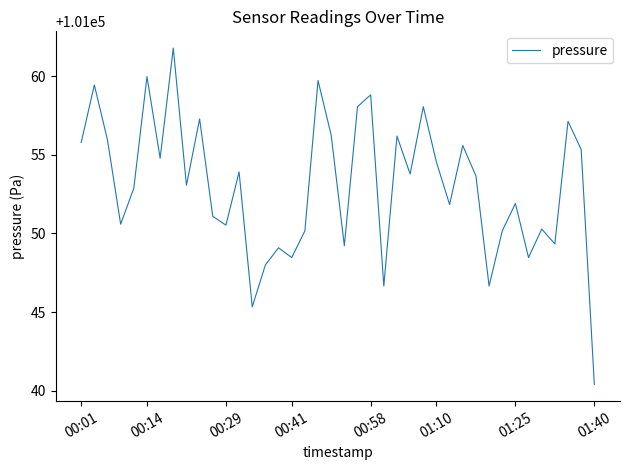

What is the difference between the maximum and minimum values?

21.4